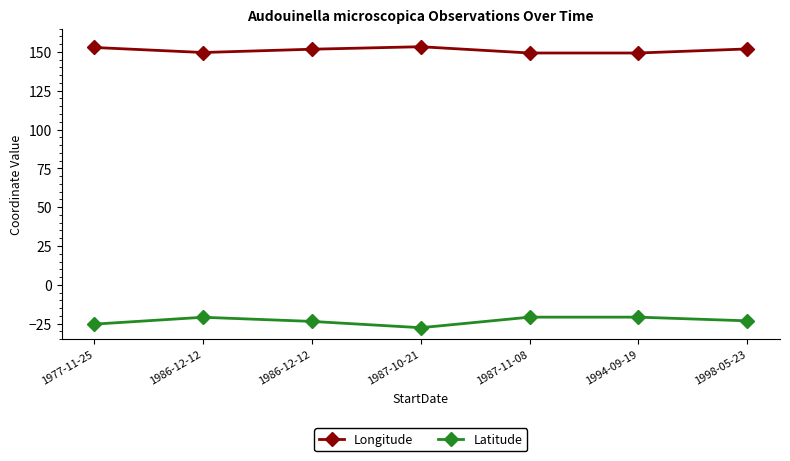

In Longitude, how many points are higher than both neighbors (excluding endpoints)?

1